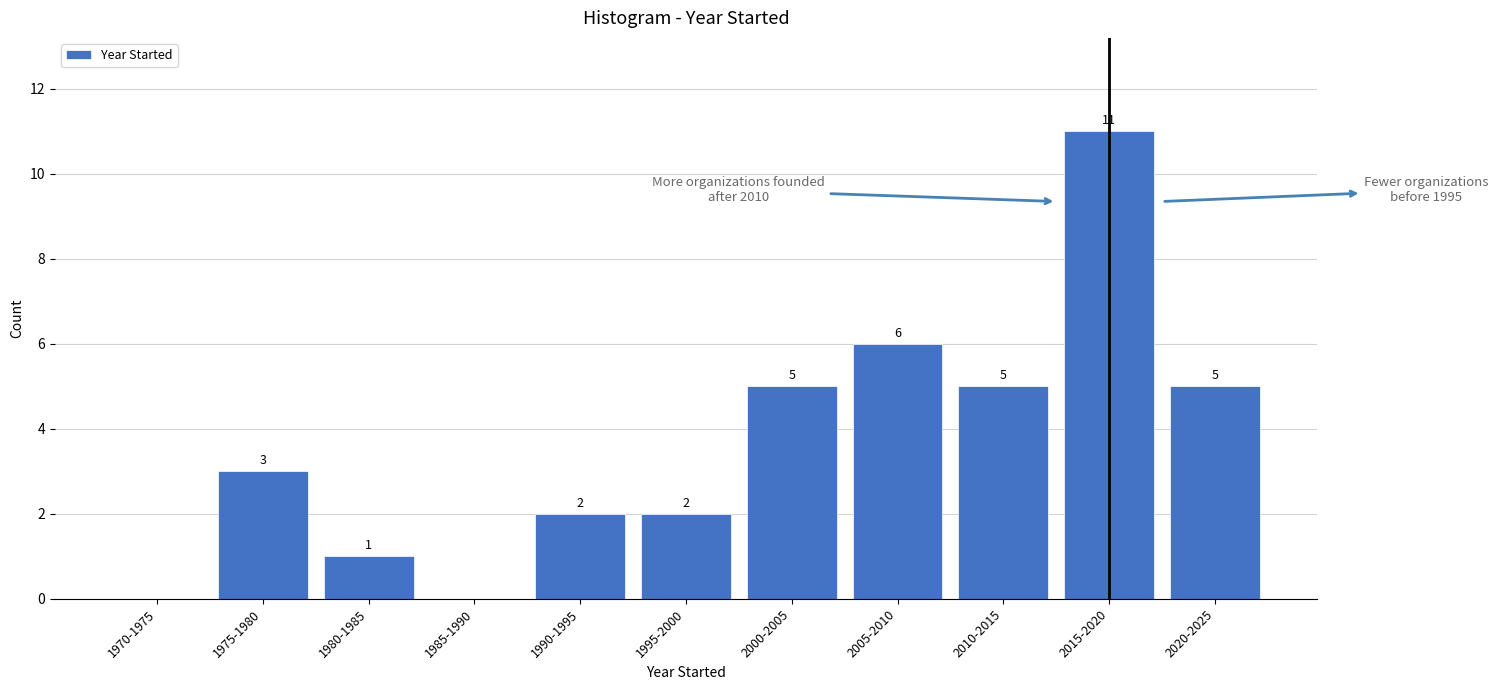

Reading left to right, extract all data points from this chart.

1970-1975=0	1975-1980=3	1980-1985=1	1985-1990=0	1990-1995=2	1995-2000=2	2000-2005=5	2005-2010=6	2010-2015=5	2015-2020=11	2020-2025=5